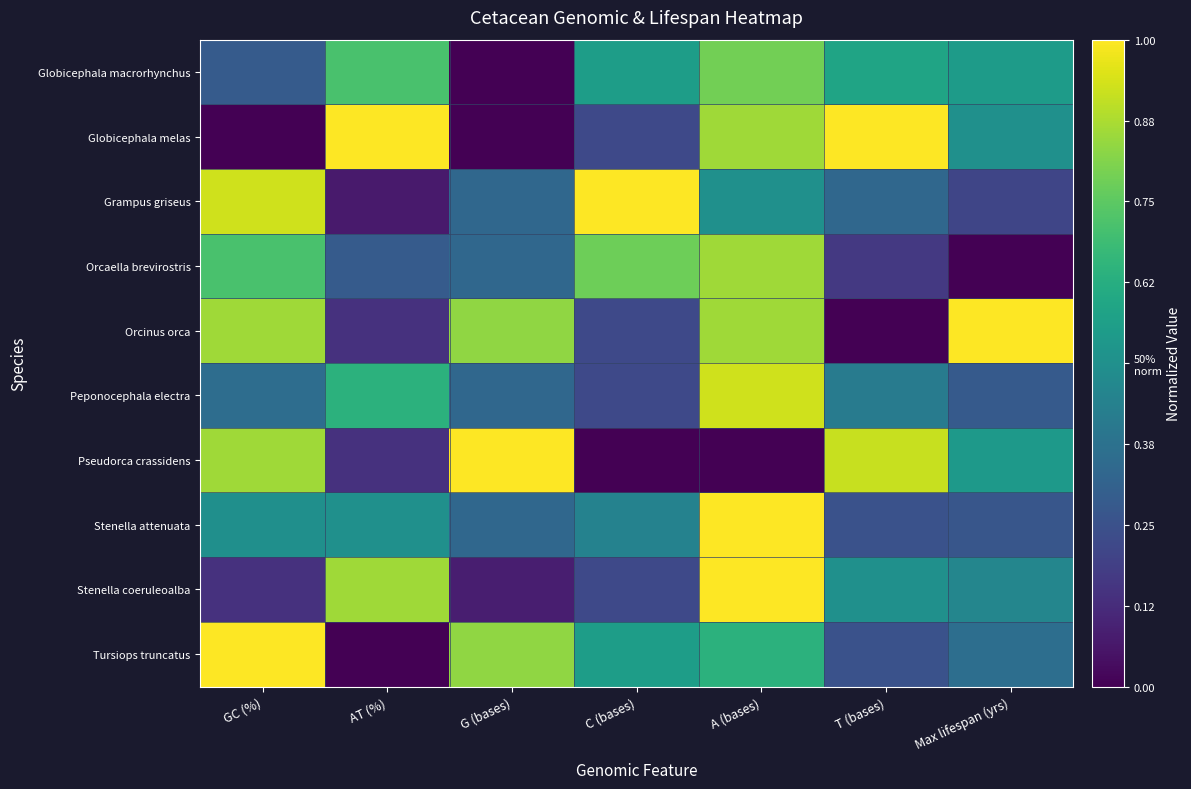

Between Max lifespan (yrs) and GC (%), which is larger?

Max lifespan (yrs)